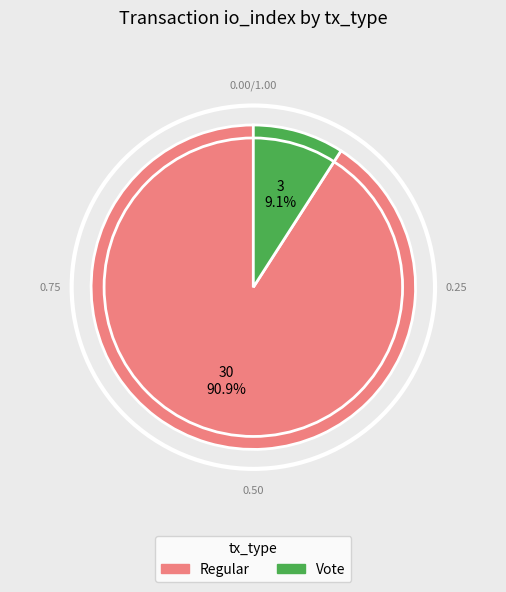

The Regular slice represents 83% of the pie. True or false?

False